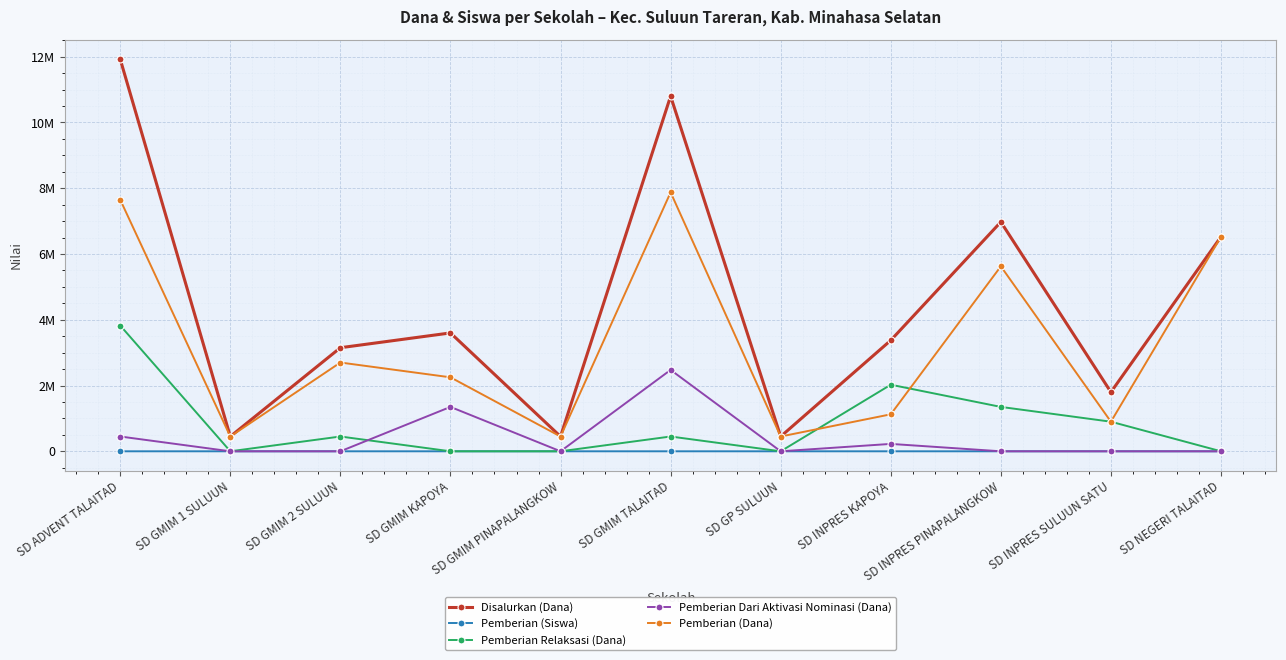

Which series ends up on top after the final intersection of Pemberian (Siswa) and Pemberian Dari Aktivasi Nominasi (Dana)?

Pemberian (Siswa)